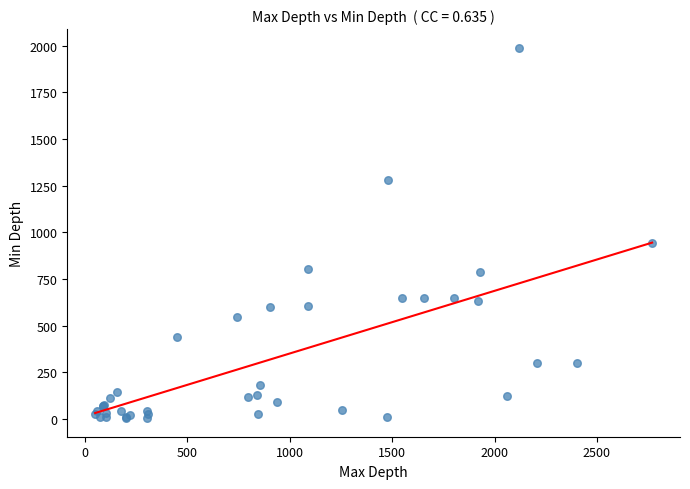

What Y value in the scatter plot is closest to 997?

941